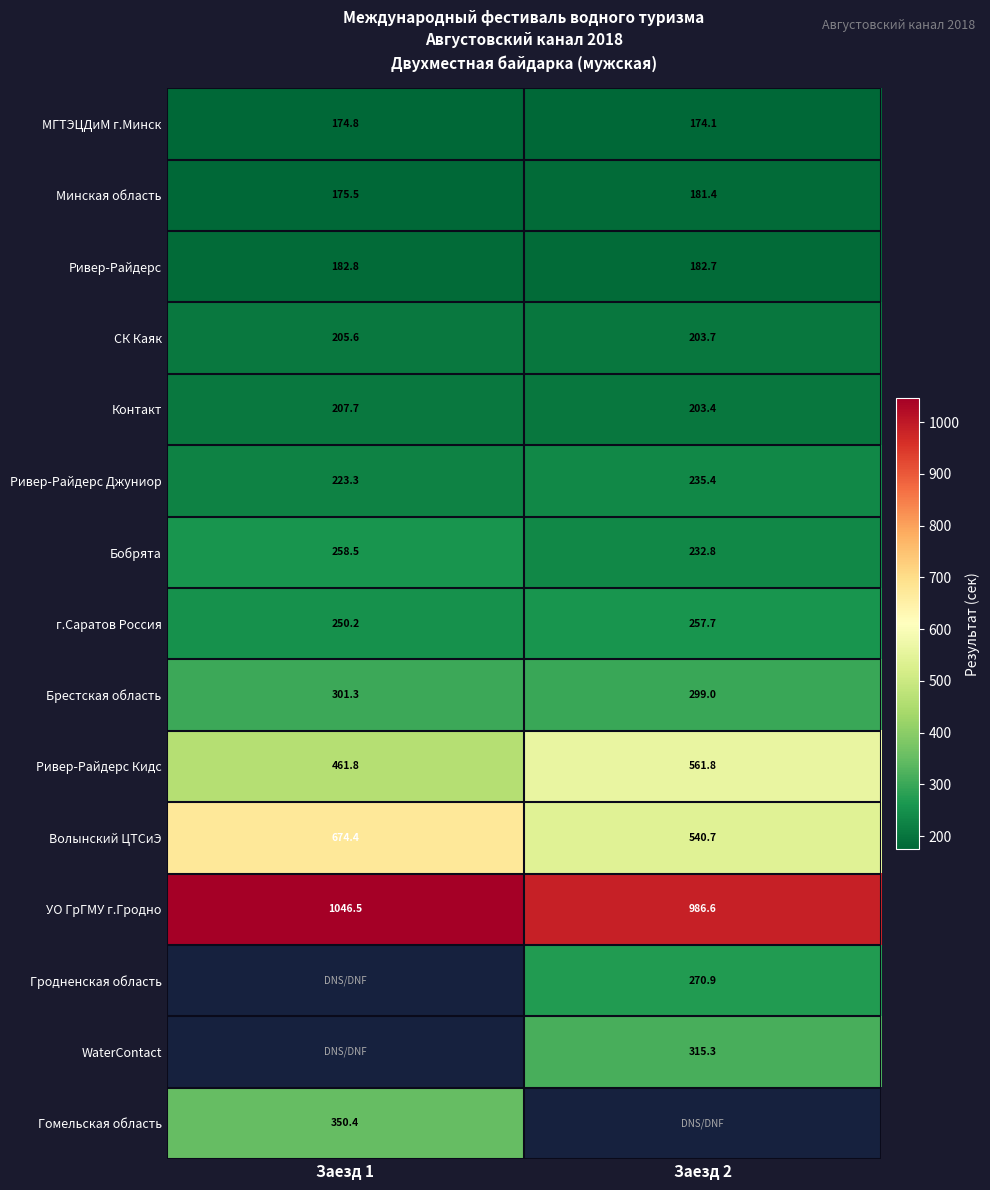

What is the difference between the УО ГрГМУ г.Гродно values at Заезд 1 and Заезд 2?

59.9